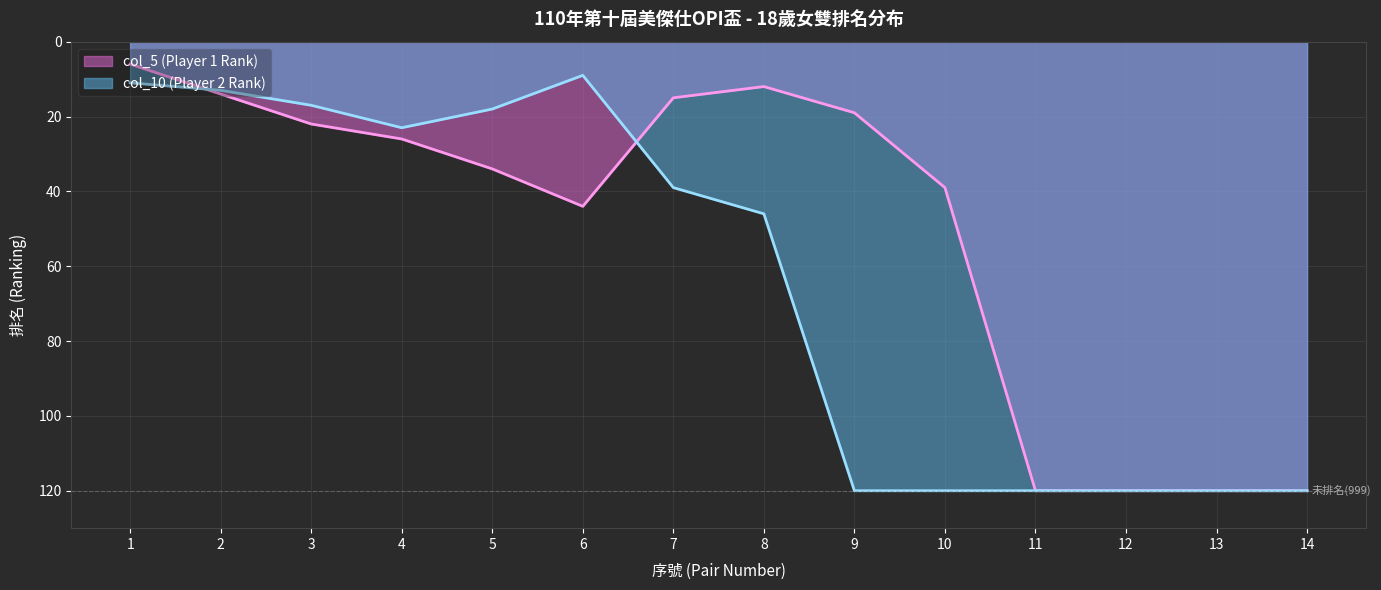

Approximately how many times larger is the value at 2 compared to 1?

1.2